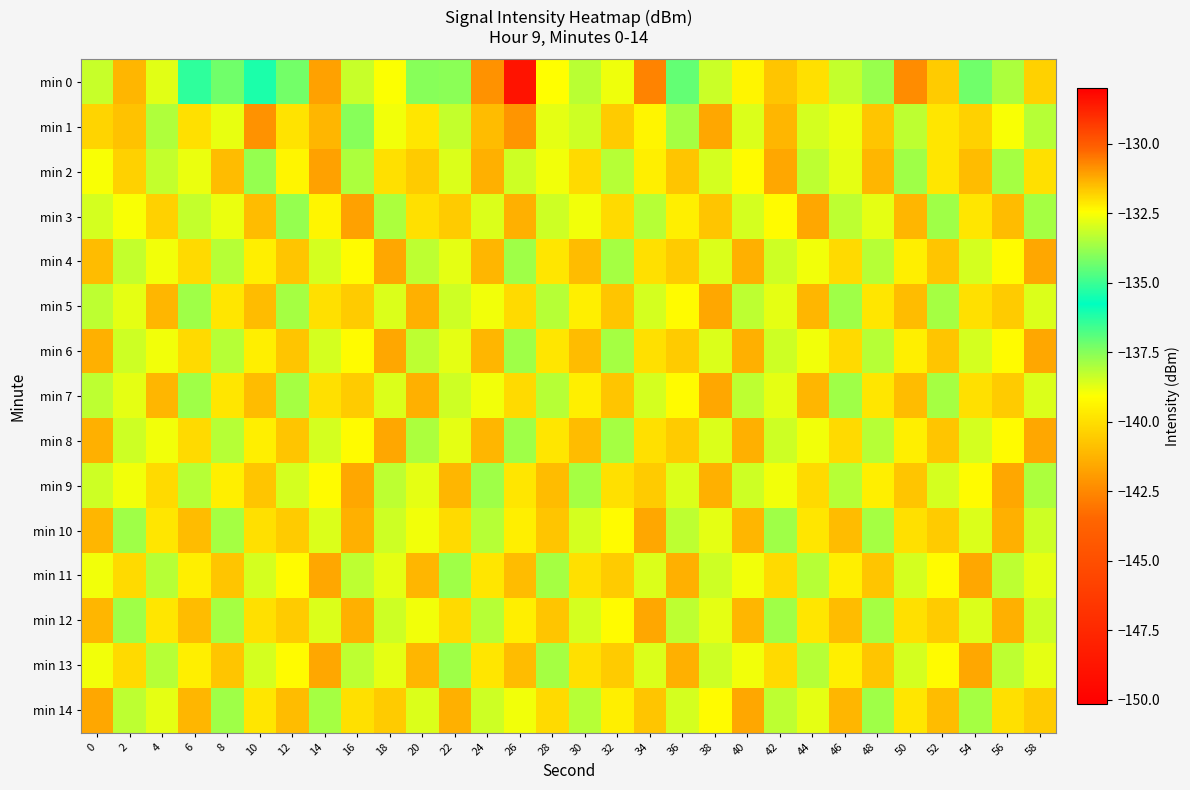

What is the spread (max minus min) of values at 18?

2.3